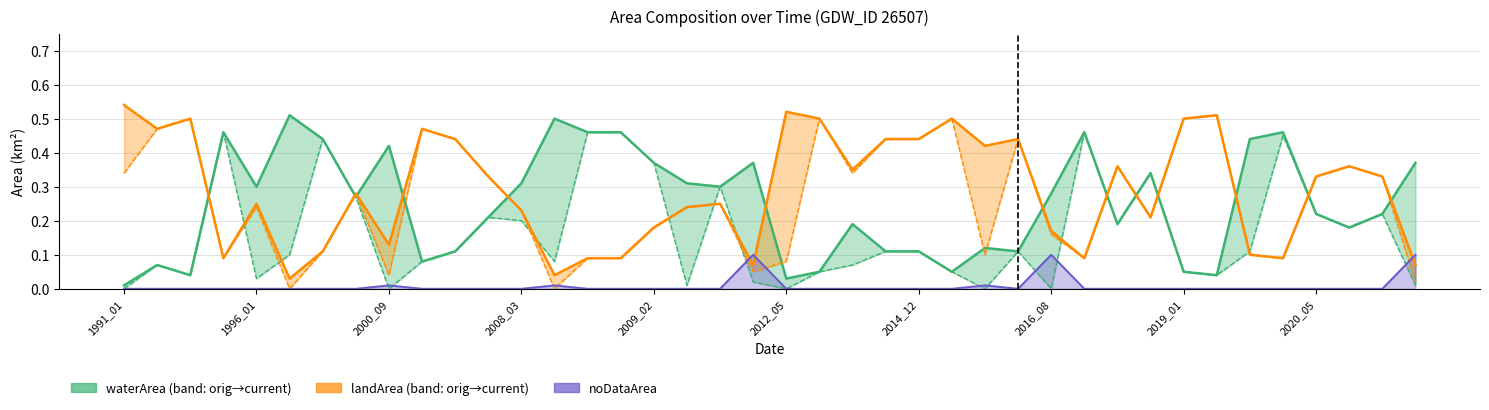

The noDataArea series shows 0.1 at 2009_02. True or false?

False